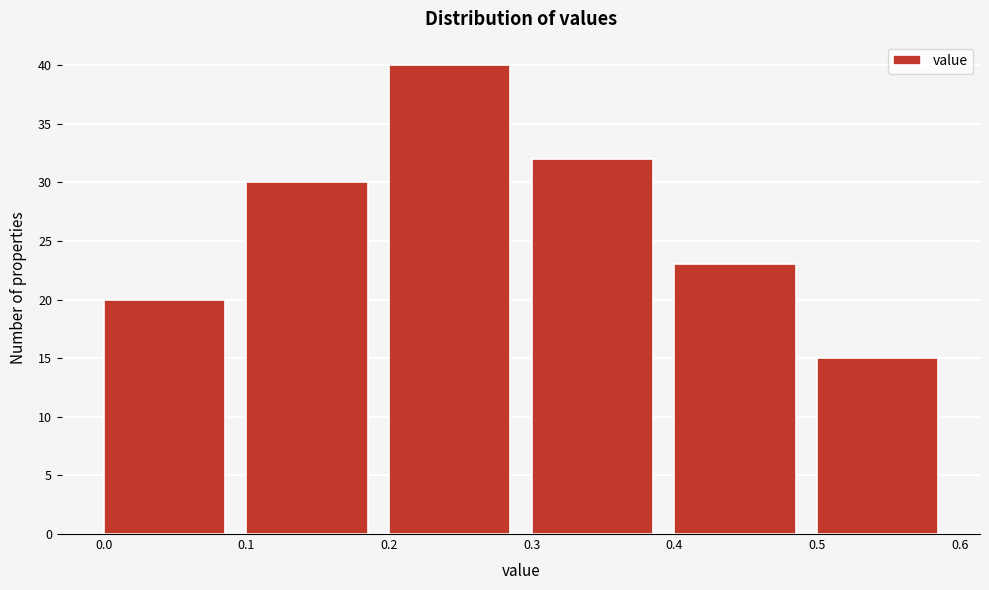

Reading left to right, list every bar in this chart as the range it spans on the x-axis followed by its height. The values are not printed on the chart, so give them approximately, as read against the axis.

0.0 to 0.1: 20
0.1 to 0.2: 30
0.2 to 0.3: 40
0.3 to 0.4: 32
0.4 to 0.5: 23
0.5 to 0.6: 15